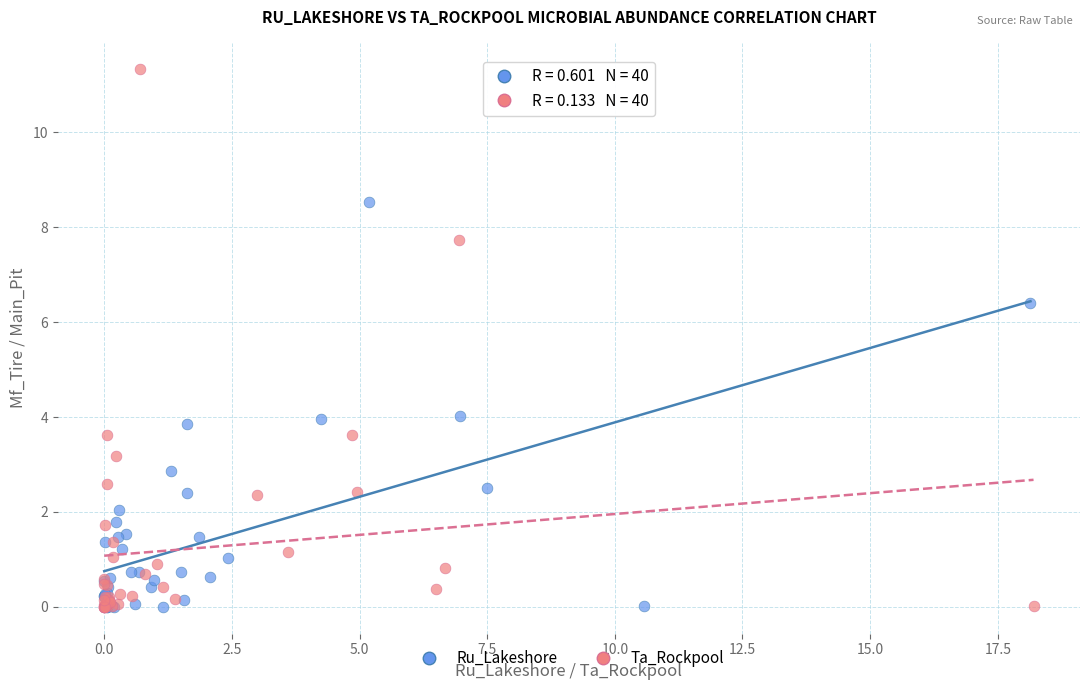

Which series reaches the maximum Y coordinate?

Ta_Rockpool